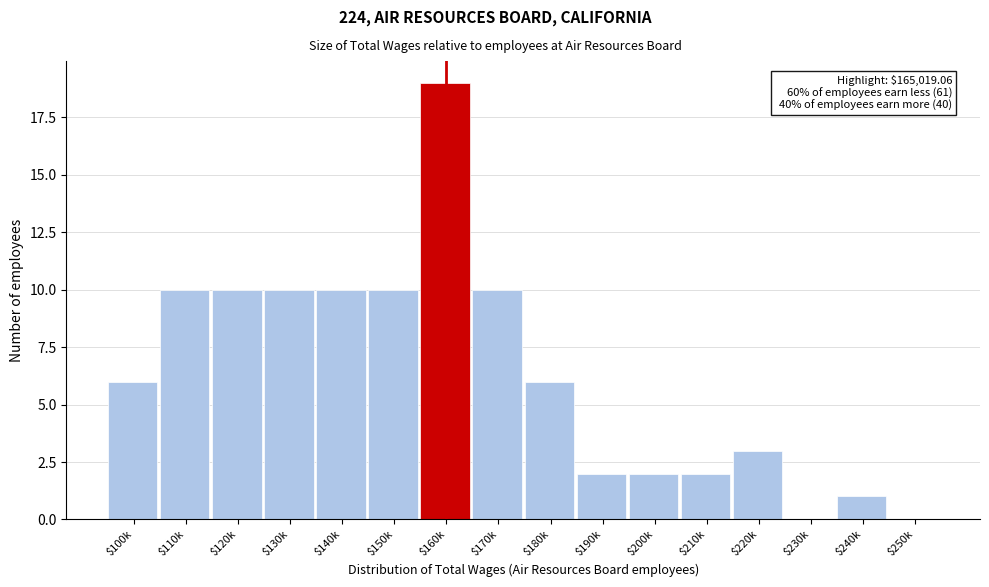

What is the greatest value displayed?

19